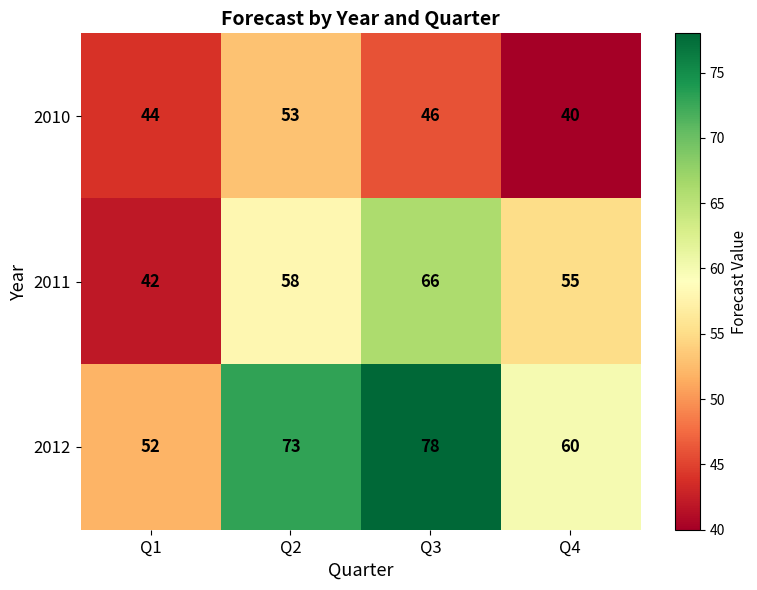

Reading left to right, extract all data points from this chart.

2010: 44	53	46	40
2011: 42	58	66	55
2012: 52	73	78	60